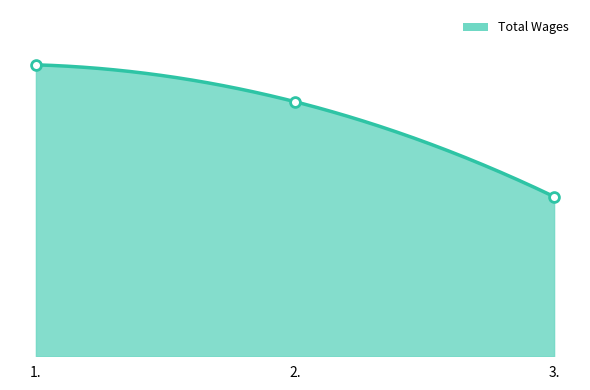

Which has a higher value, 1. or 3.?

1.